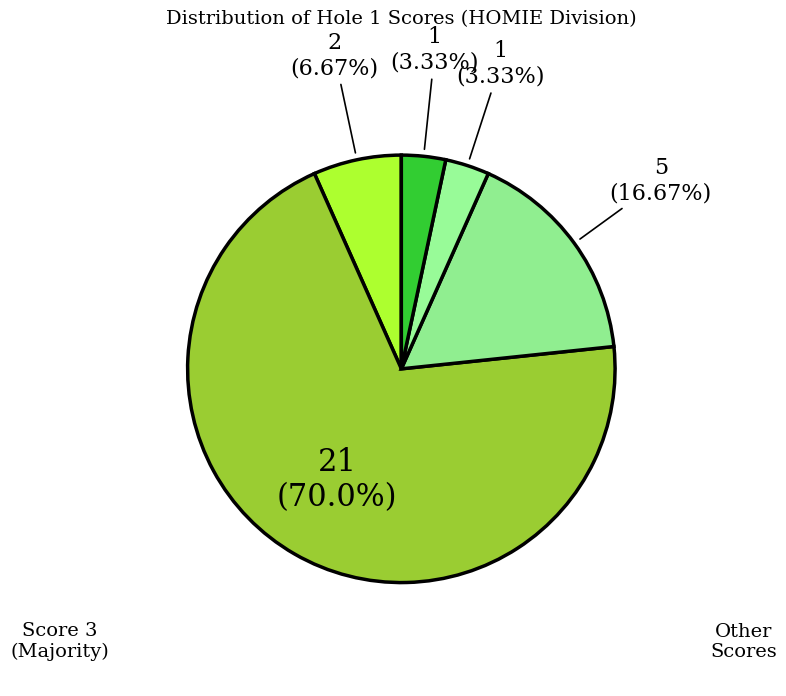

Which slice is the largest?

Score 3